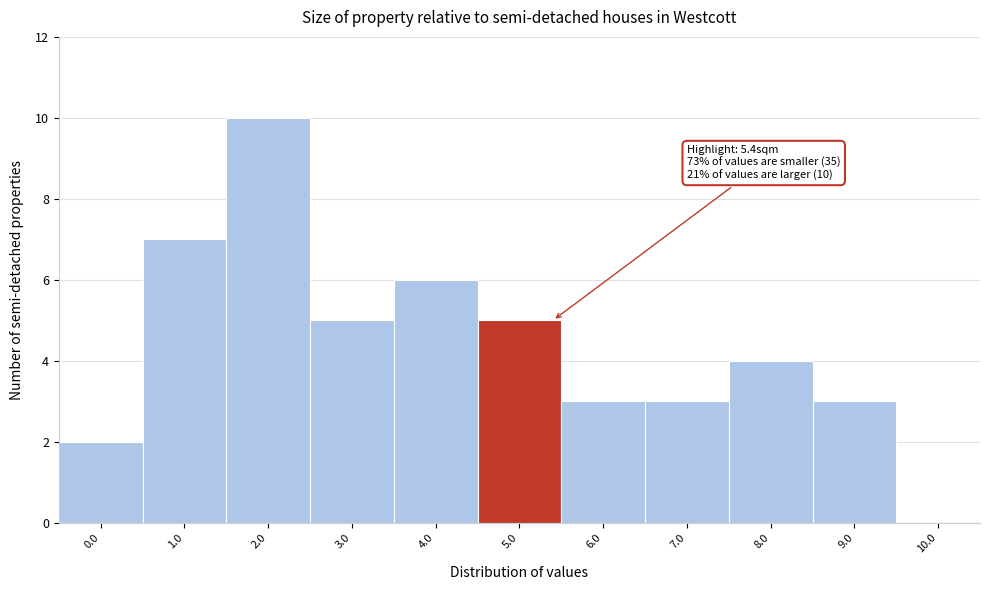

Reading left to right, what are all the values shown in this chart?

0.0=2	1.0=7	2.0=10	3.0=5	4.0=6	5.0=5	6.0=3	7.0=3	8.0=4	9.0=3	10.0=0